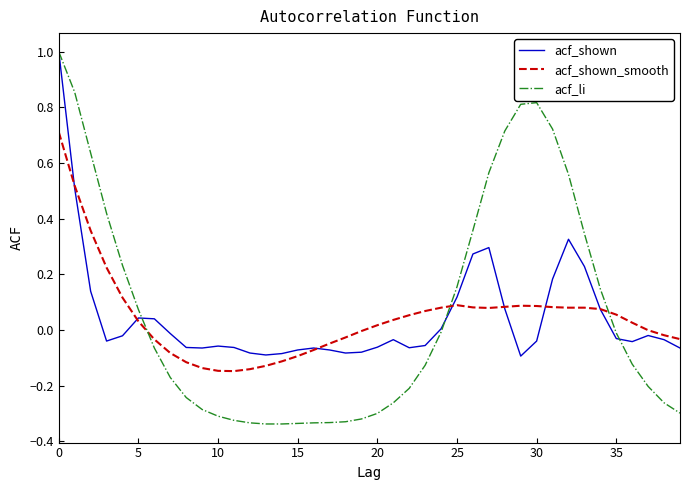

Which series has the largest range (max minus min)?

acf_li